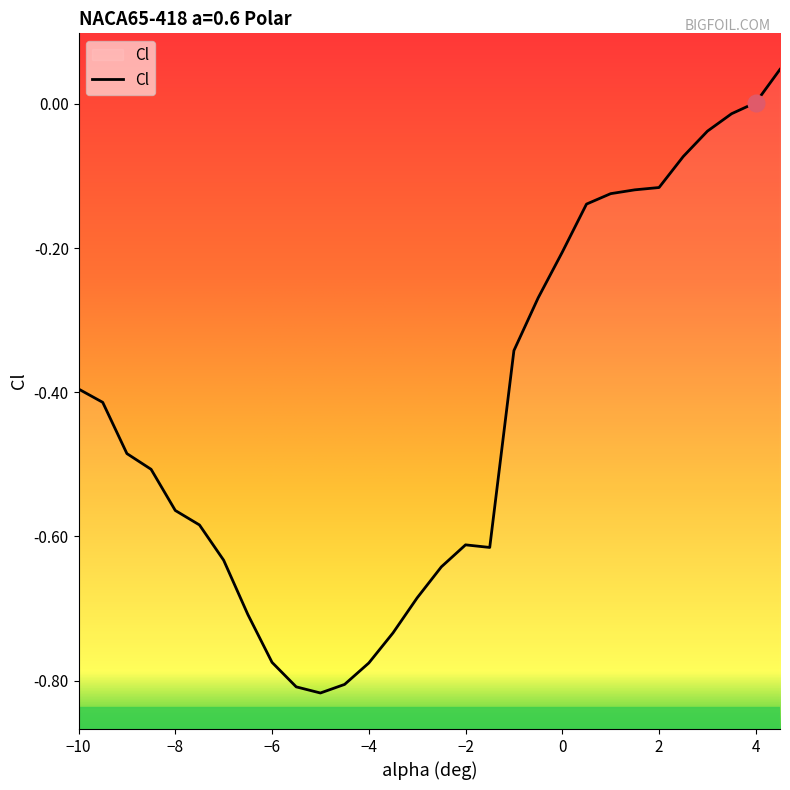

Reading left to right, what are all the values shown in this chart?

-10=-0.4	-9.5=-0.4	-9=-0.5	-8.5=-0.5	-8=-0.6	-7.5=-0.6	-7=-0.6	-6.5=-0.7	-6=-0.8	-5.5=-0.8	-5=-0.8	-4.5=-0.8	-4=-0.8	-3.5=-0.7	-3=-0.7	-2.5=-0.6	-2=-0.6	-1.5=-0.6	-1=-0.3	-0.5=-0.3	0=-0.2	0.5=-0.1	1=-0.1	1.5=-0.1	2=-0.1	2.5=-0.1	3=-0.0	3.5=-0.0	4=0.0	4.5=0.0